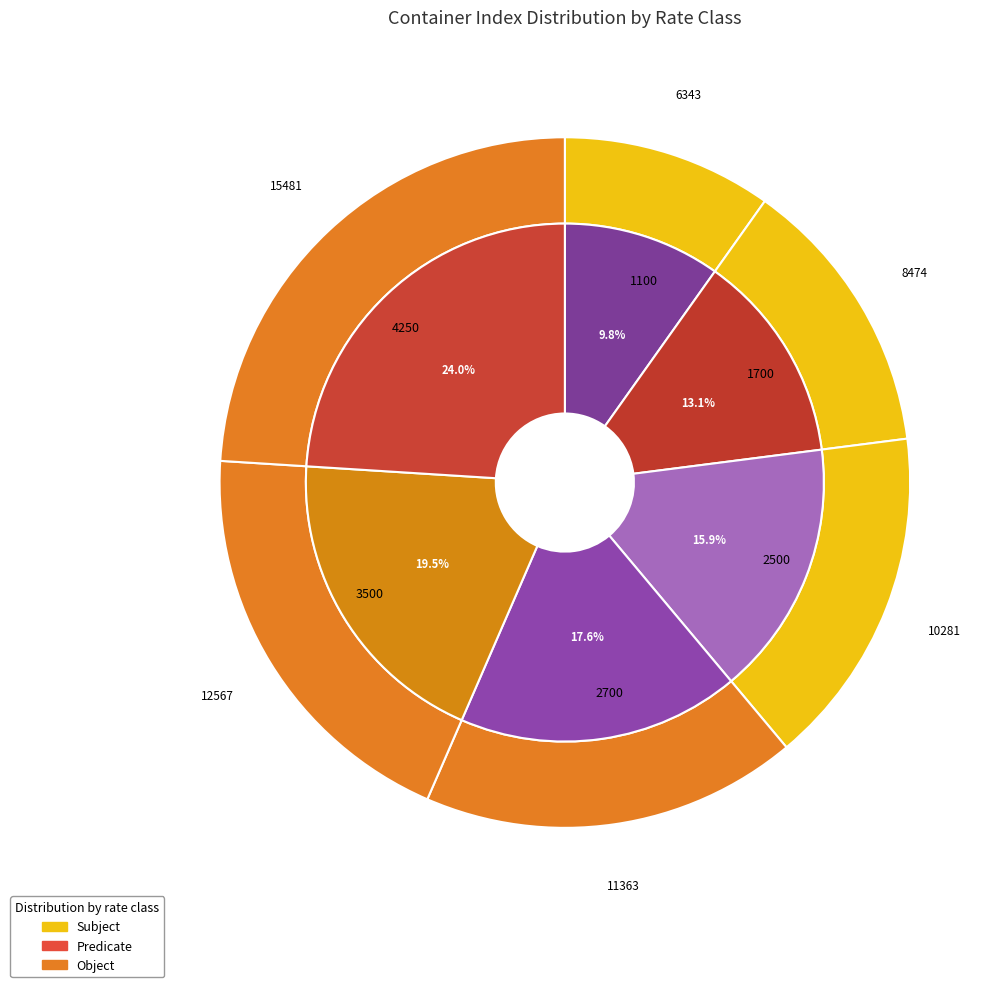

What portion of the pie excludes 4250?

76.0%